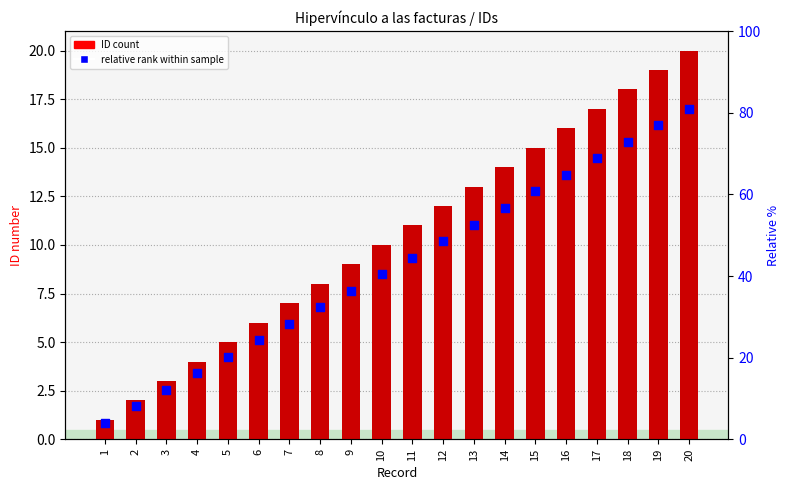

Is the value of relative rank within sample at 4 greater than the value of ID count at 15?

No